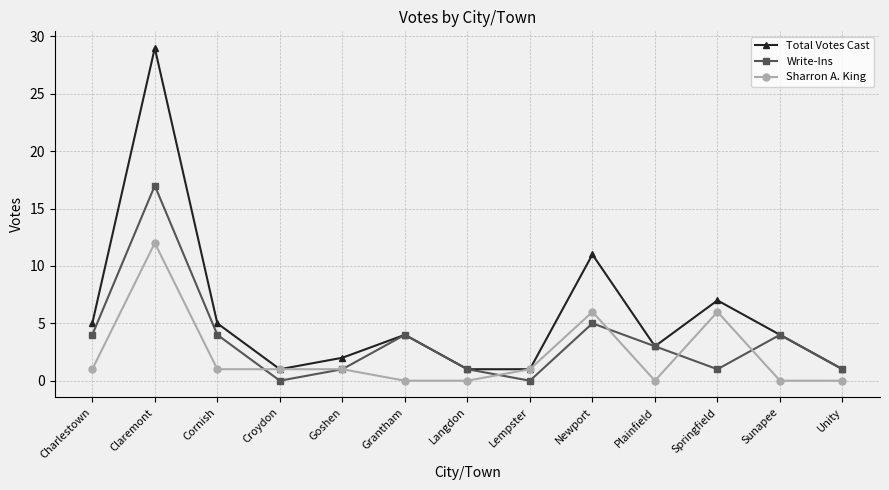

List the series in order of their overall mean, highest first.

Total Votes Cast, Write-Ins, Sharron A. King